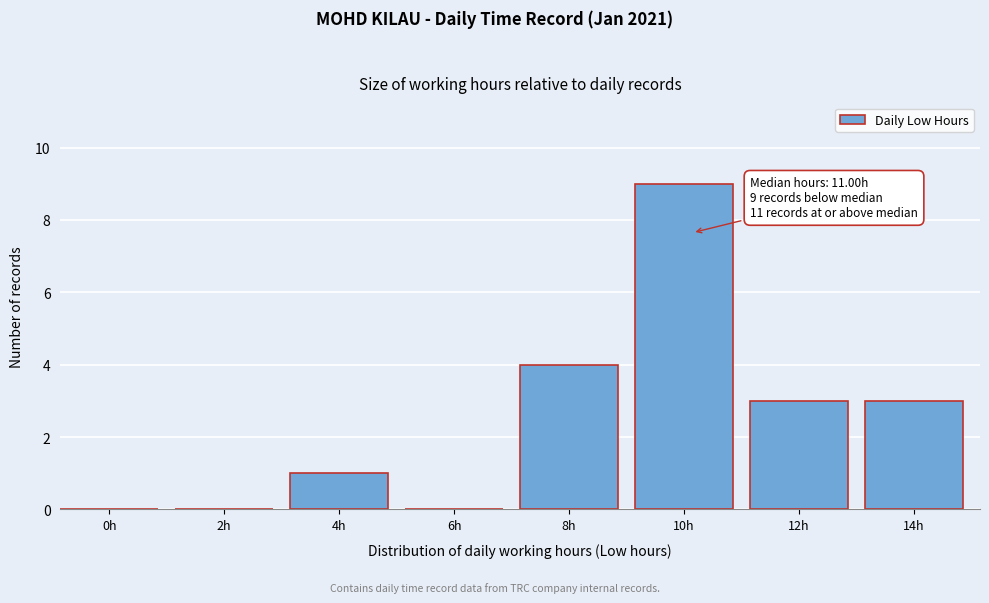

Reading left to right, list all the values displayed in this chart.

0h=0	2h=0	4h=1	6h=0	8h=4	10h=9	12h=3	14h=3